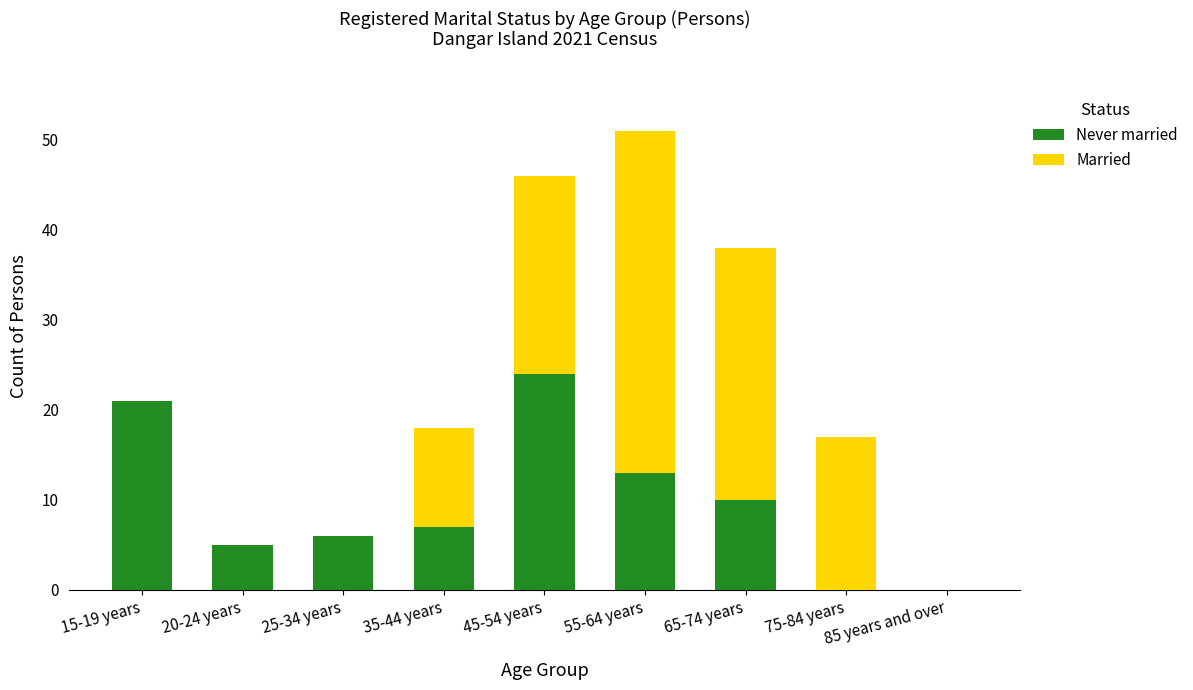

At which label does Never married reach its peak?

45-54 years